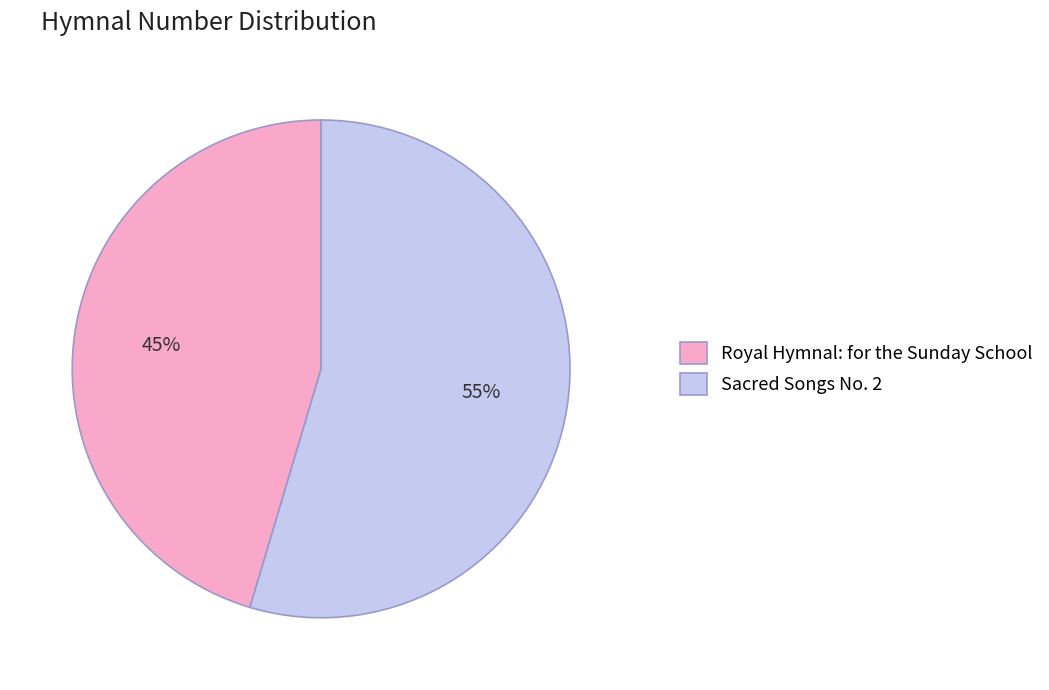

What is the largest slice in the pie chart?

Sacred Songs No. 2